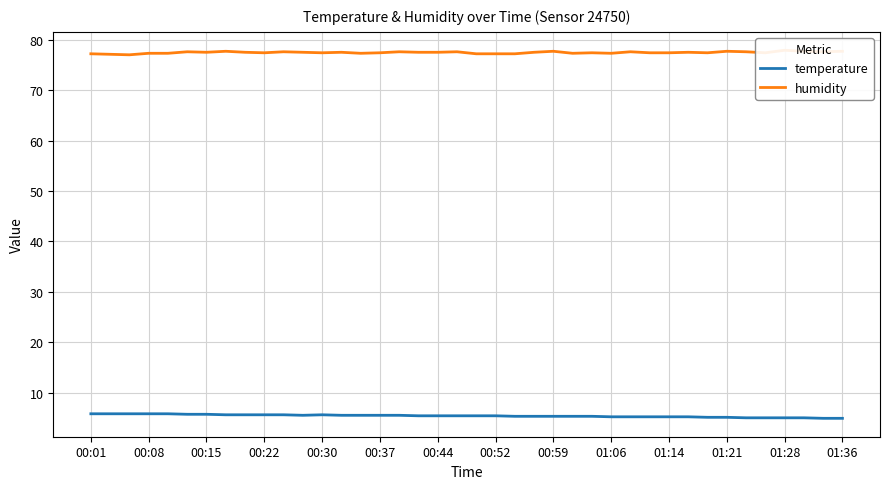

Where is temperature nearest to the value 5?

34